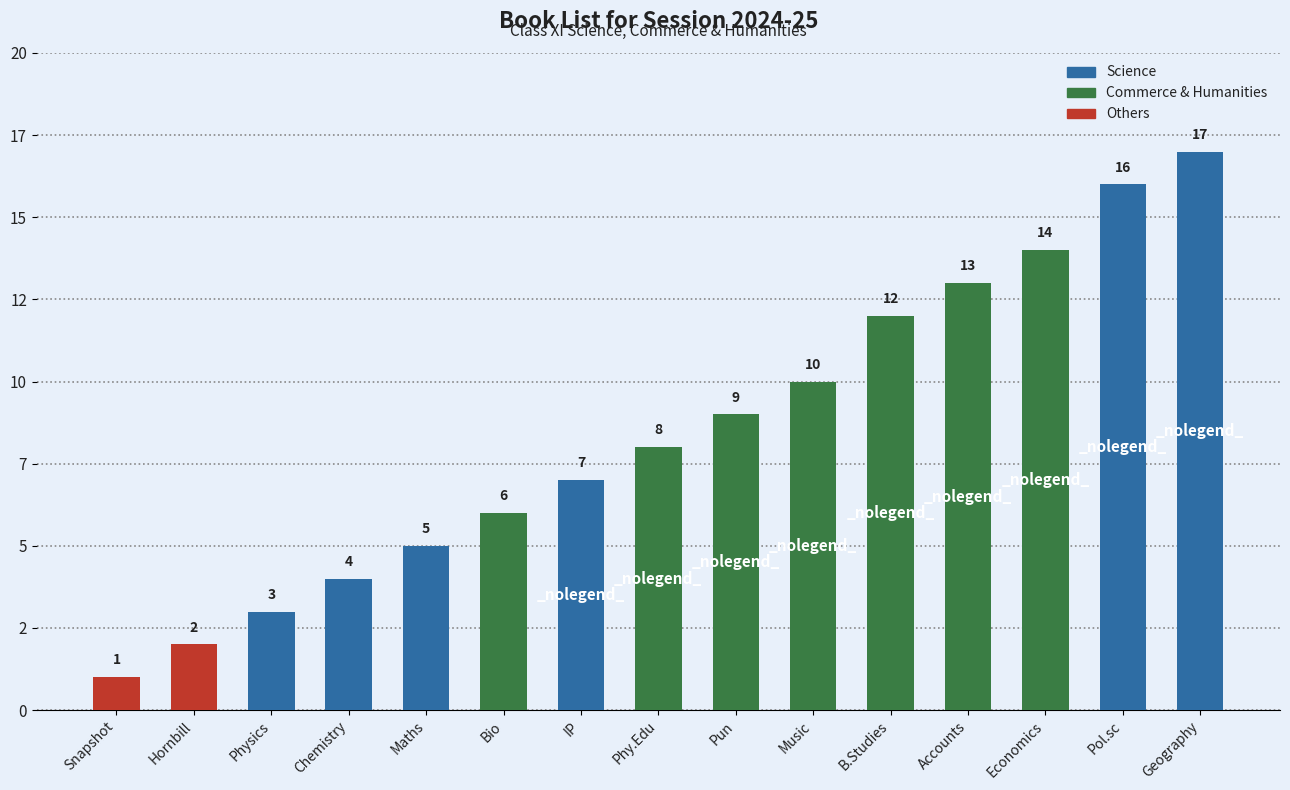

True or false: the data shows 3 at Economics.

False